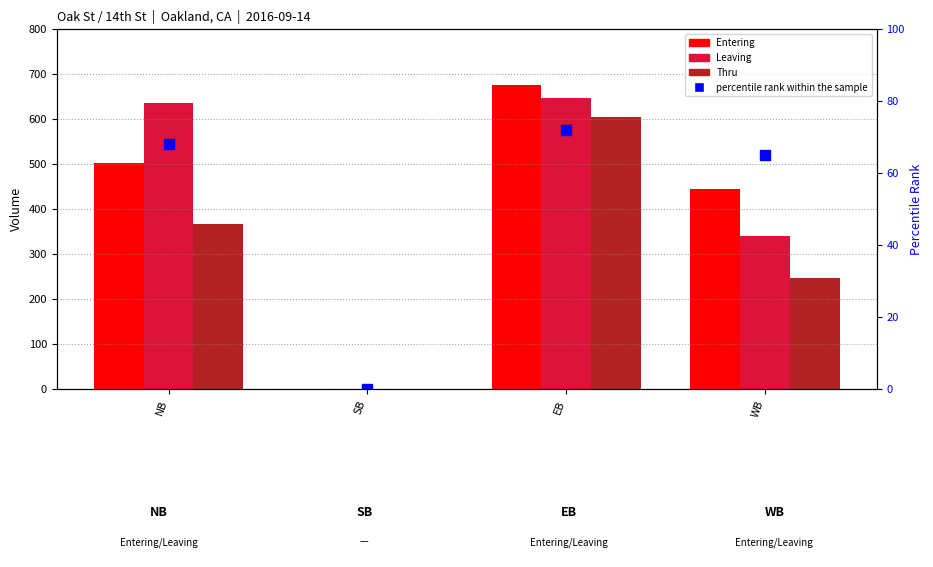

How many data points does each series have?

4